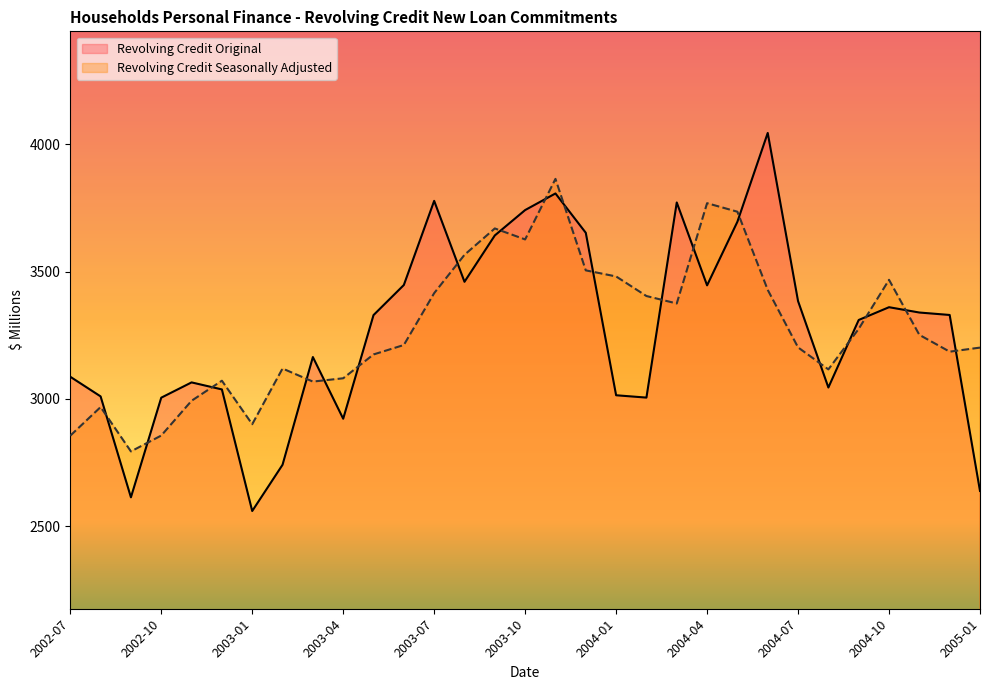

How many intersections are there between Revolving Credit Original and Revolving Credit Seasonally Adjusted?

19